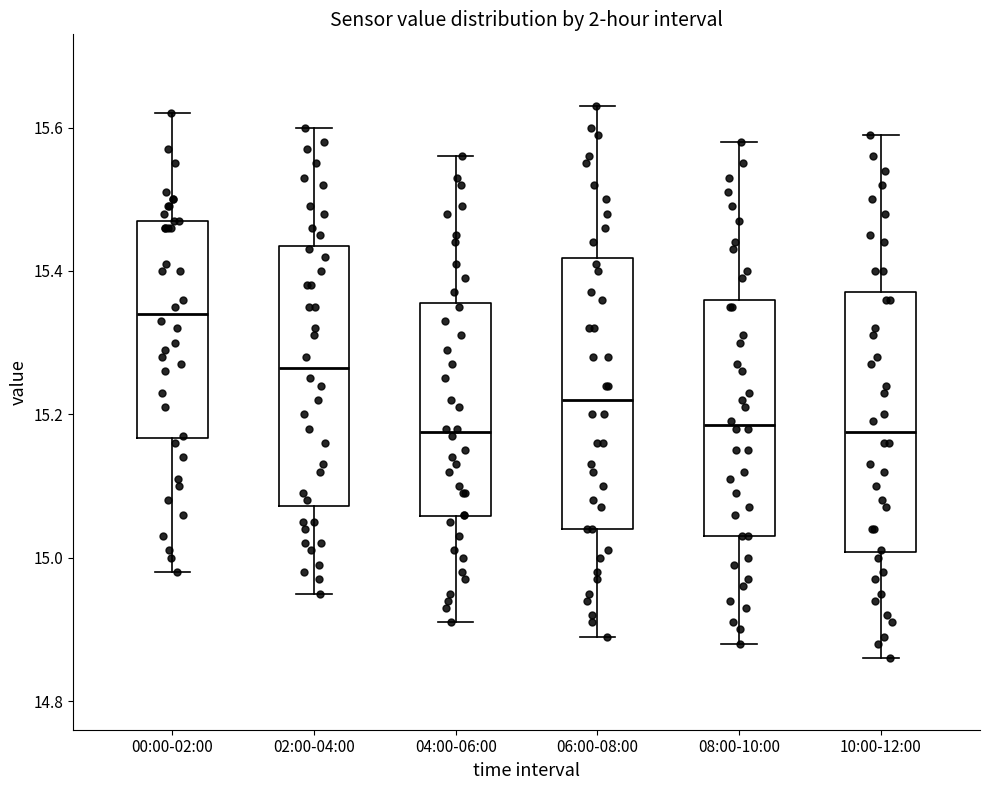

Reading left to right, transcribe this box plot: for each box, give where its median line is, the range the box spans, and where its two whiskers end, as read against the y-axis. The values are not printed on the chart, so give them approximately, as read against the axis.

00:00-02:00: median 15.34, box 15.16 to 15.48, whiskers 14.98 to 15.62
02:00-04:00: median 15.26, box 15.08 to 15.44, whiskers 14.96 to 15.60
04:00-06:00: median 15.18, box 15.06 to 15.36, whiskers 14.92 to 15.56
06:00-08:00: median 15.22, box 15.04 to 15.42, whiskers 14.90 to 15.64
08:00-10:00: median 15.18, box 15.04 to 15.36, whiskers 14.88 to 15.58
10:00-12:00: median 15.18, box 15.00 to 15.38, whiskers 14.86 to 15.60